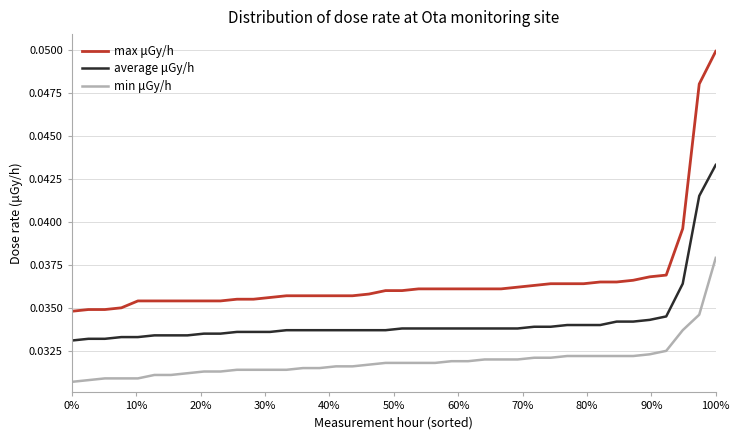

True or false: average μGy/h and max μGy/h cross at least once.

False